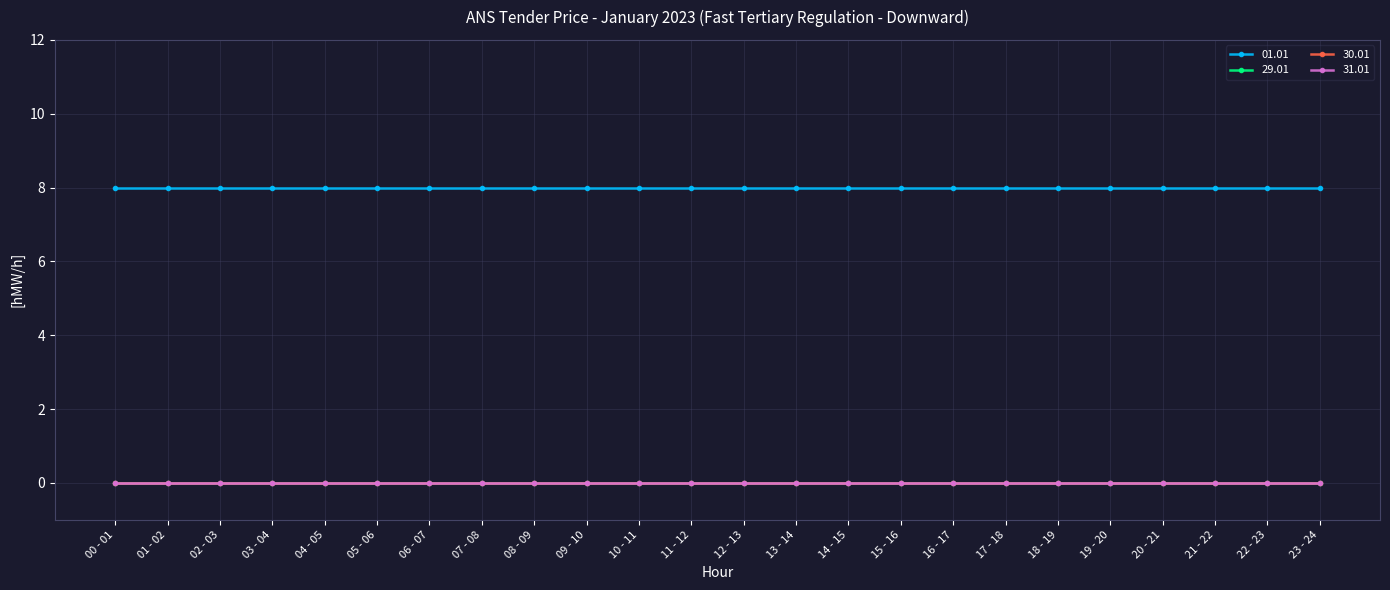

Is this an area chart (filled region under the line)?

No